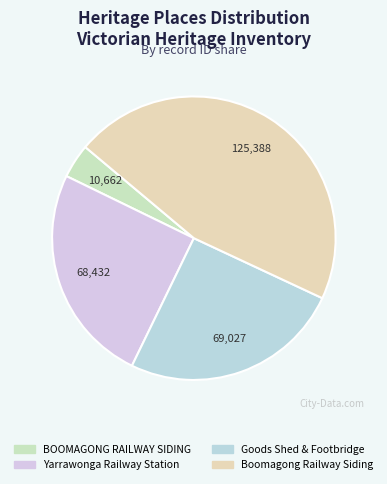

What is the smallest slice in the pie chart?

BOOMAGONG RAILWAY SIDING